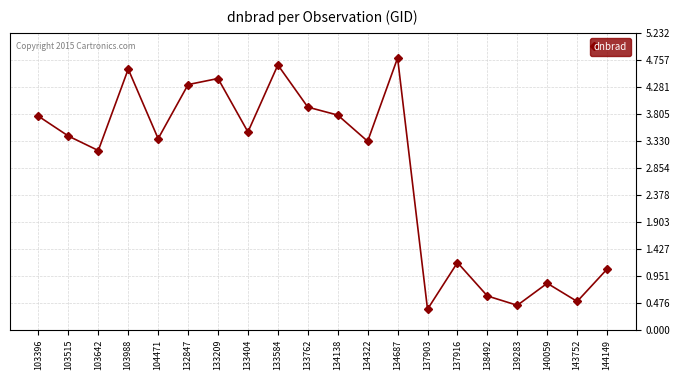

What is the maximum value shown in the chart?

4.8